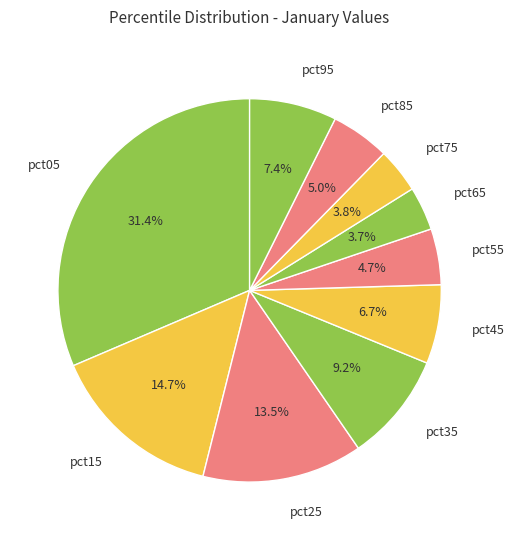

To the nearest percent, what portion does pct35 represent?

9%